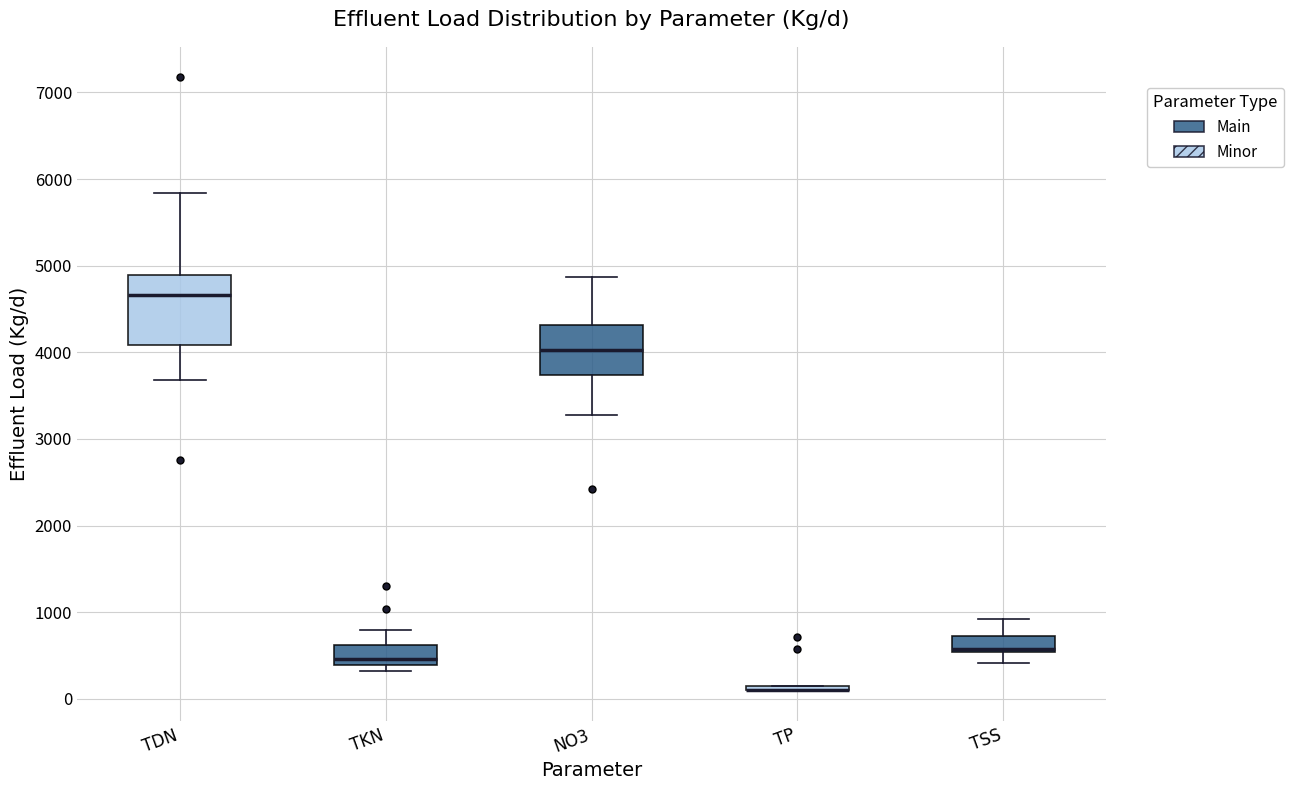

Comparing the boxes themselves (not the whiskers), which one is the tallest?

TDN